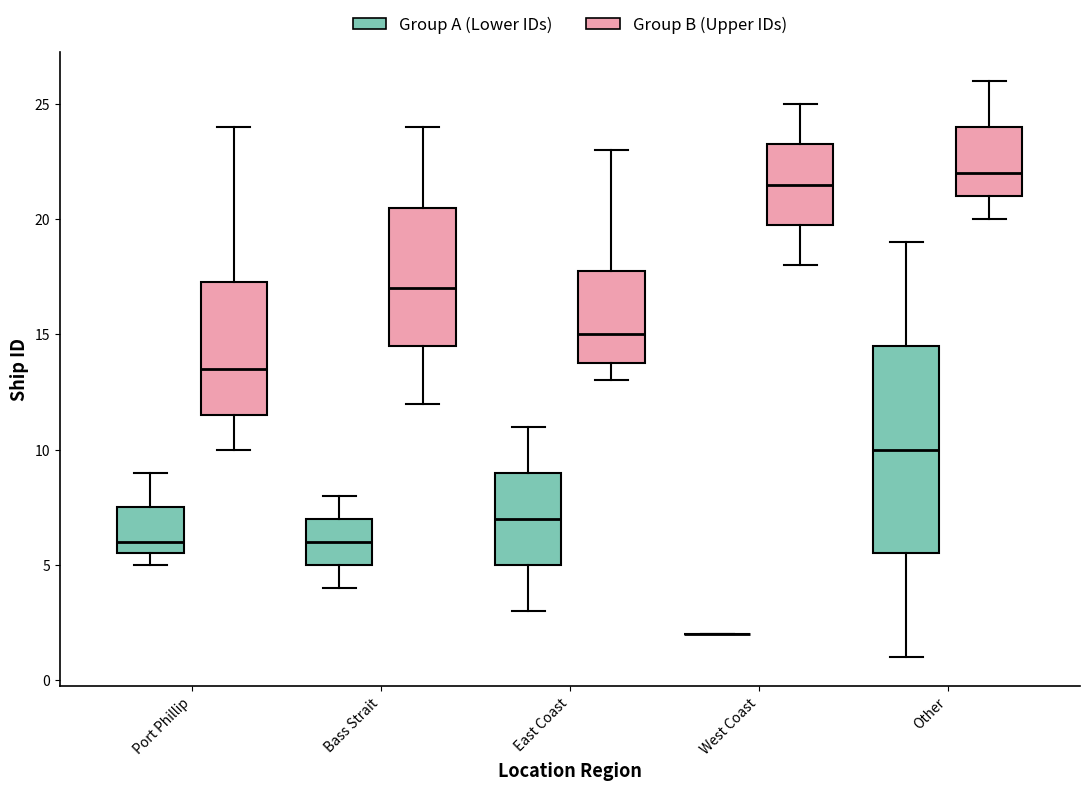

Comparing the boxes themselves (not the whiskers), which one is the tallest?

Other (Group A (Lower IDs))